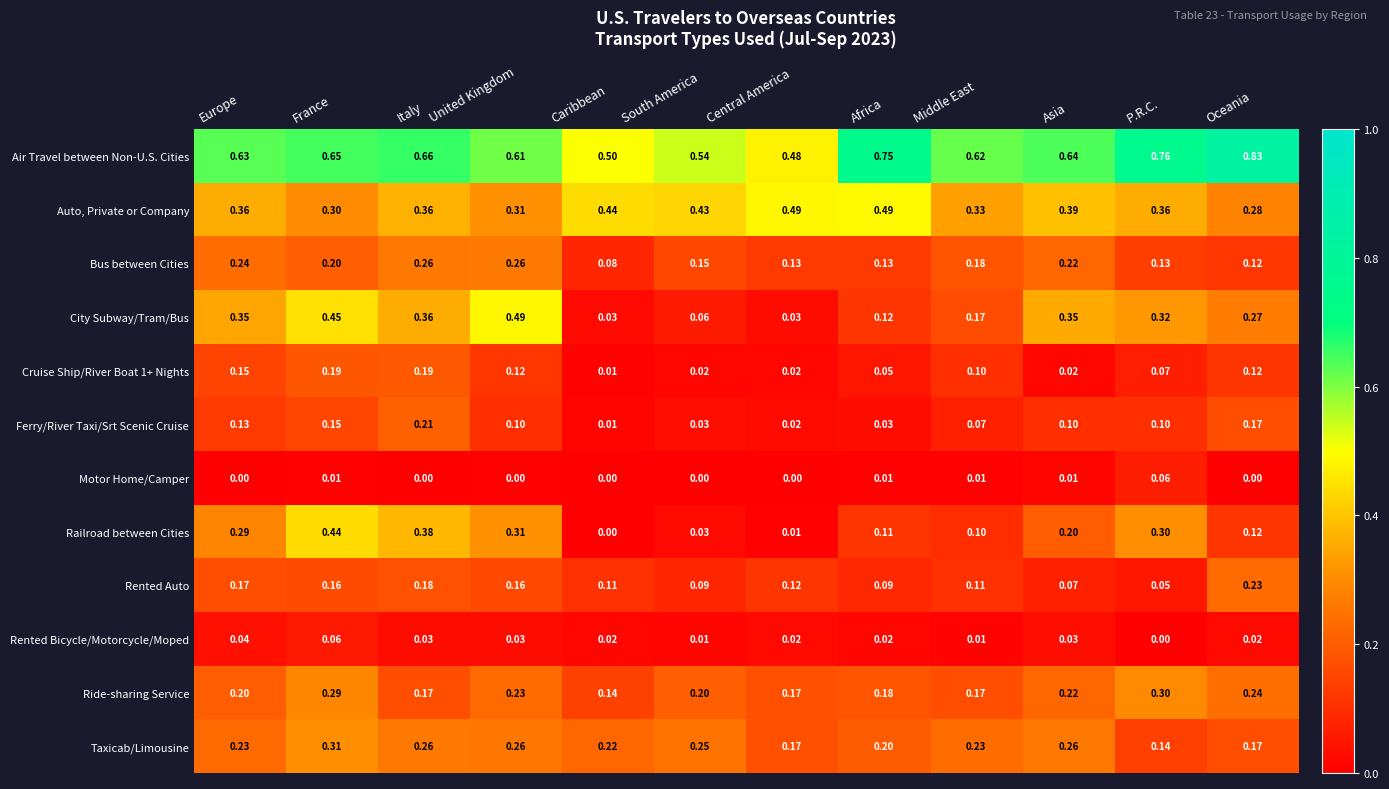

Which series has the largest total across all categories?

Air Travel between Non-U.S. Cities